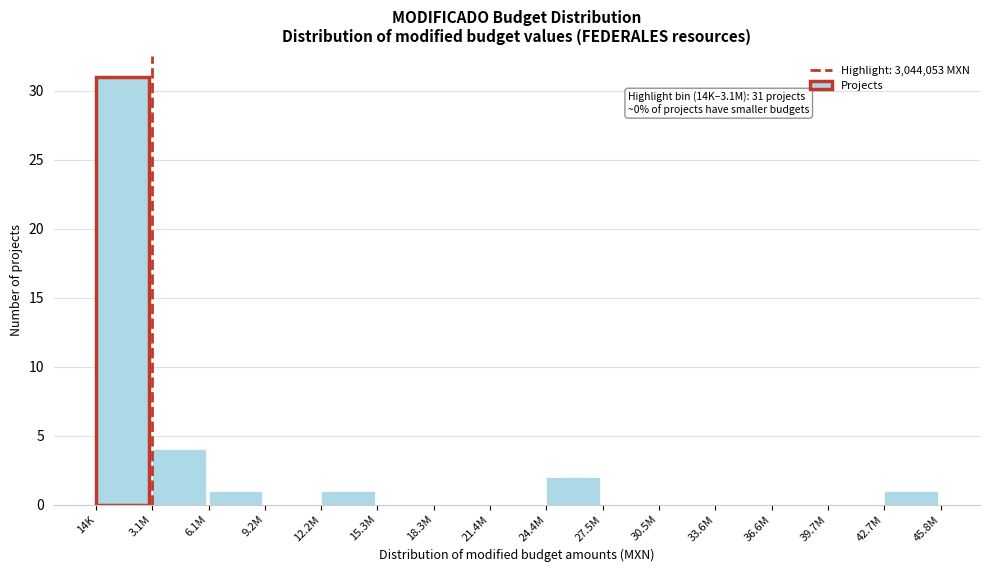

Reading right to left, transcribe all the data shown in this chart.

42.7M=1	39.7M=0	36.6M=0	33.6M=0	30.5M=0	27.5M=0	24.4M=2	21.4M=0	18.3M=0	15.3M=0	12.2M=1	9.2M=0	6.1M=1	3.1M=4	14K=31